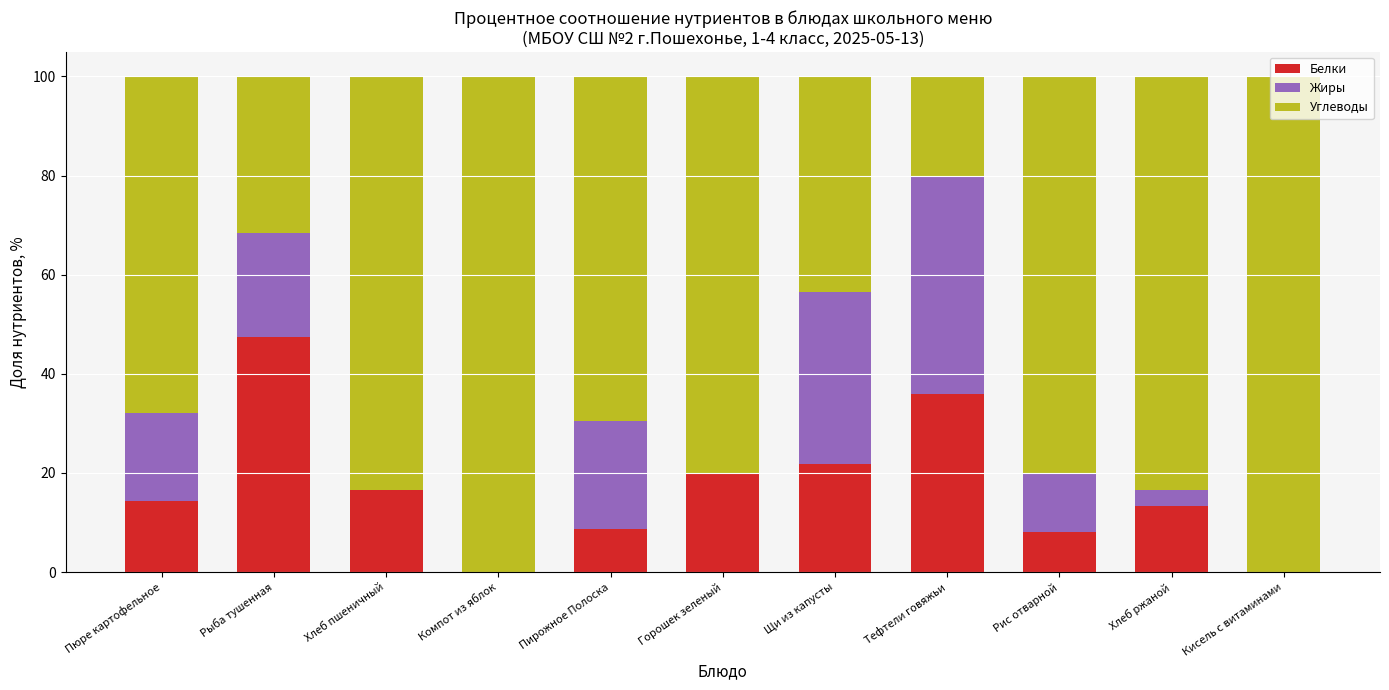

What is the total value across all series at Хлеб пшеничный?

100.0